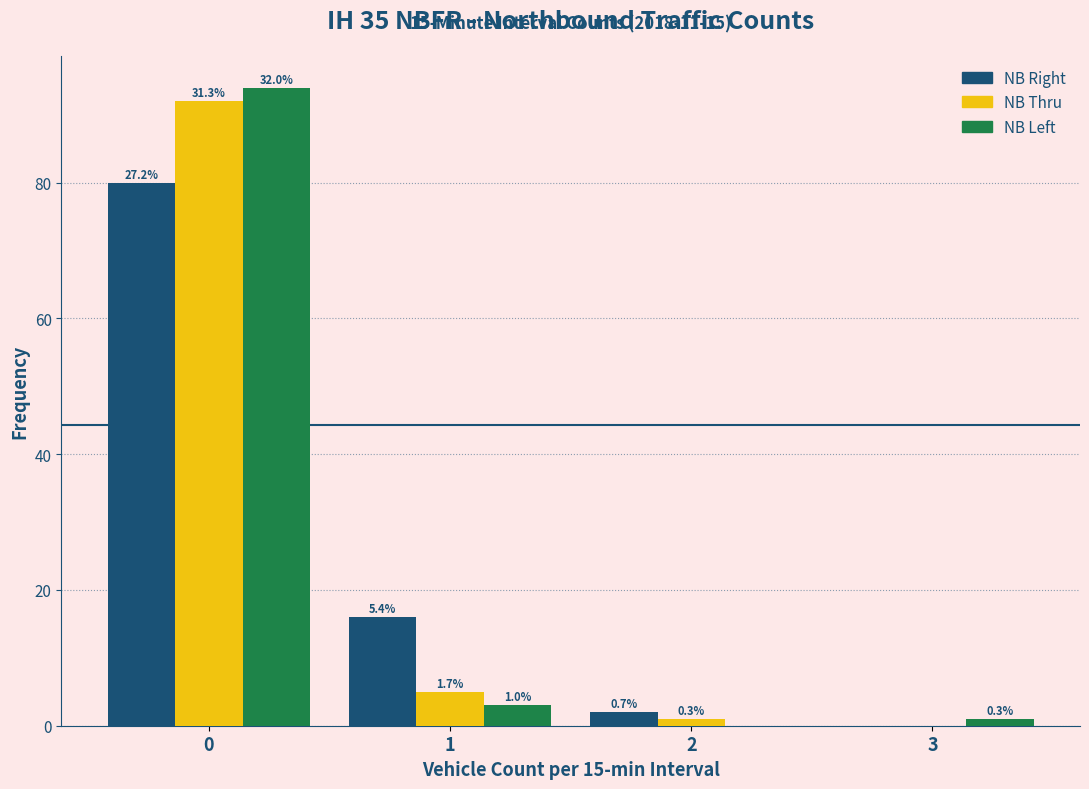

Are the bars horizontal?

No